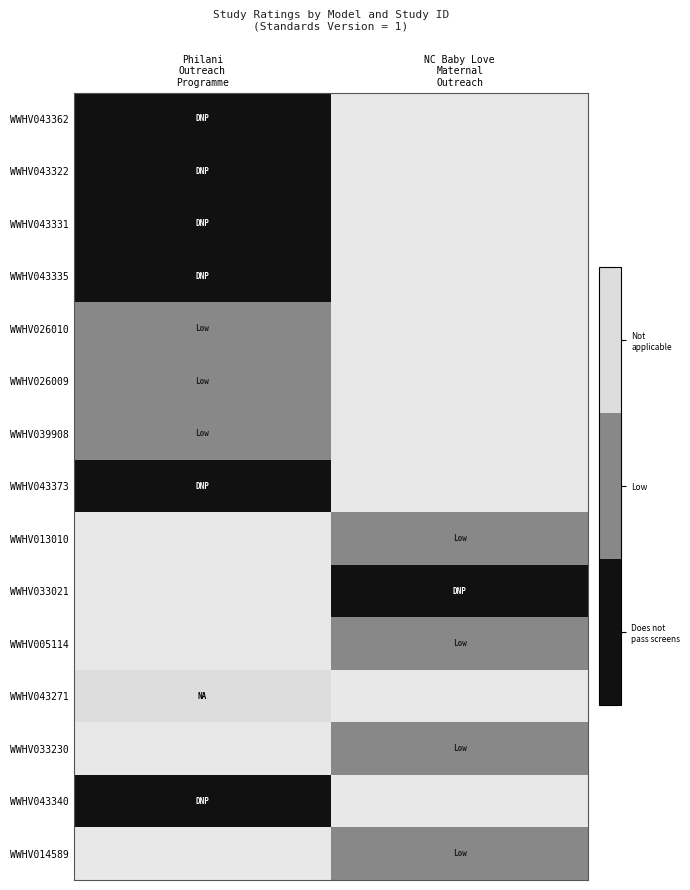

Rank the series by their average value, from lowest to highest.

WWHV043362, WWHV043322, WWHV043331, WWHV043335, WWHV026010, WWHV026009, WWHV039908, WWHV043373, WWHV013010, WWHV033021, WWHV005114, WWHV043271, WWHV033230, WWHV043340, WWHV014589